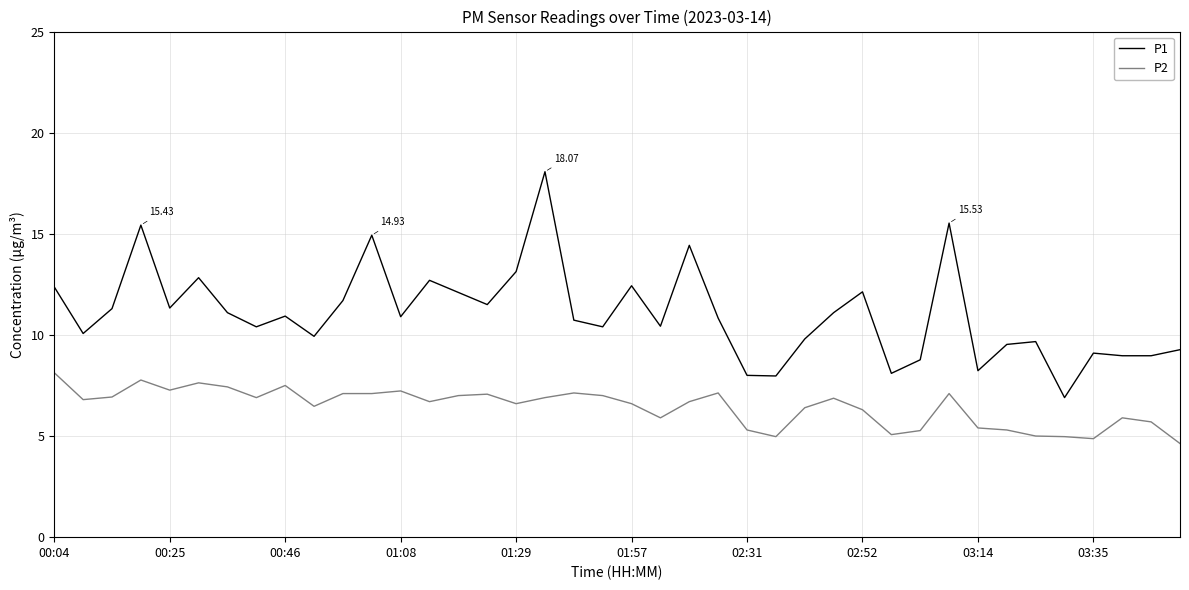

True or false: P2 and P1 cross at least once.

False